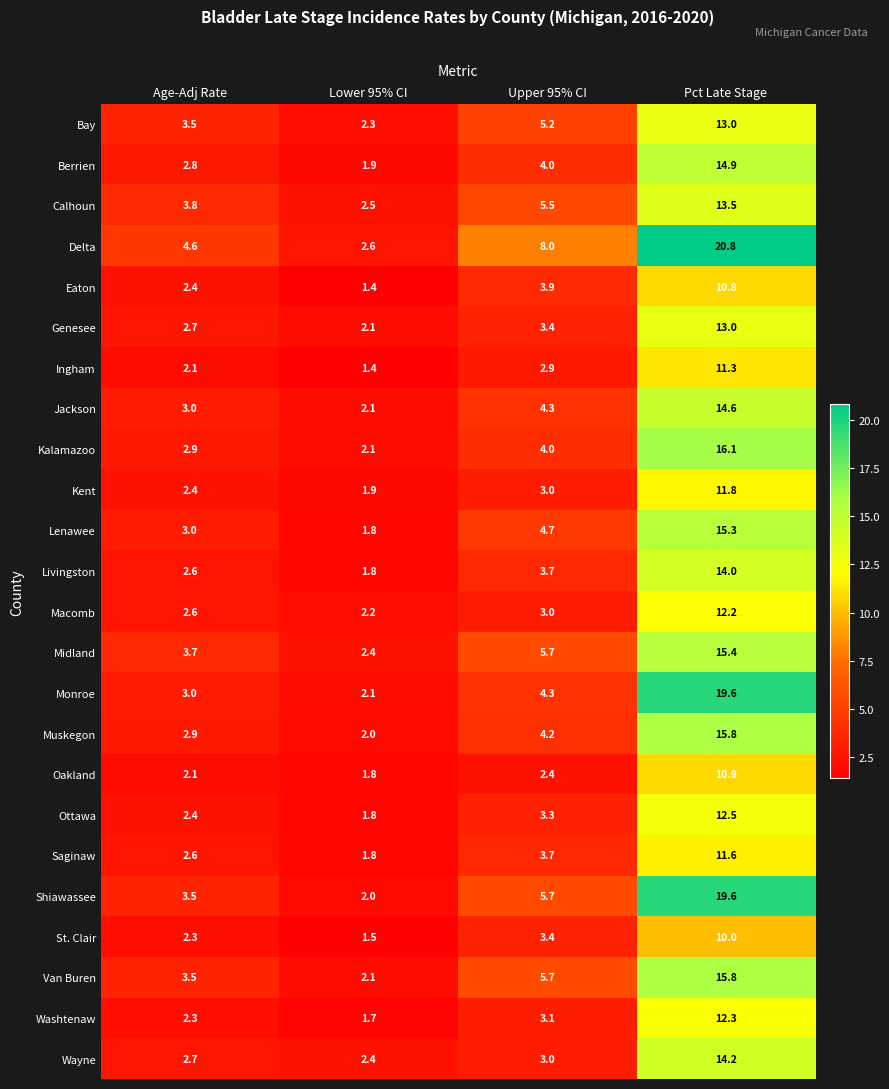

What is the sum of the Calhoun values at Age-Adj Rate and Lower 95% CI?

6.3